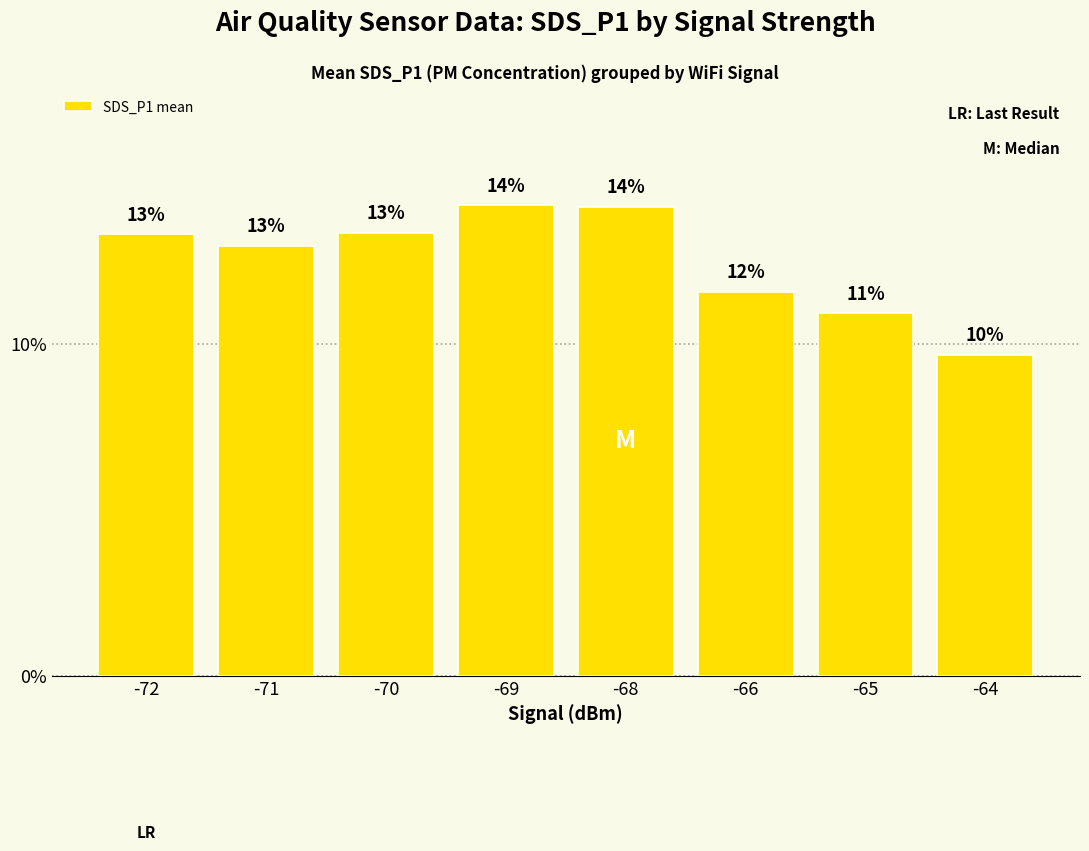

Reading left to right, extract all data points from this chart.

13.3	13.0	13.3	14.2	14.1	11.6	10.9	9.7